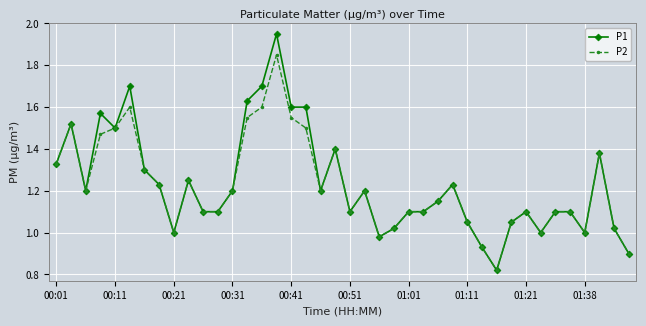

True or false: P2 has more than 0 points higher than both neighbors.

True